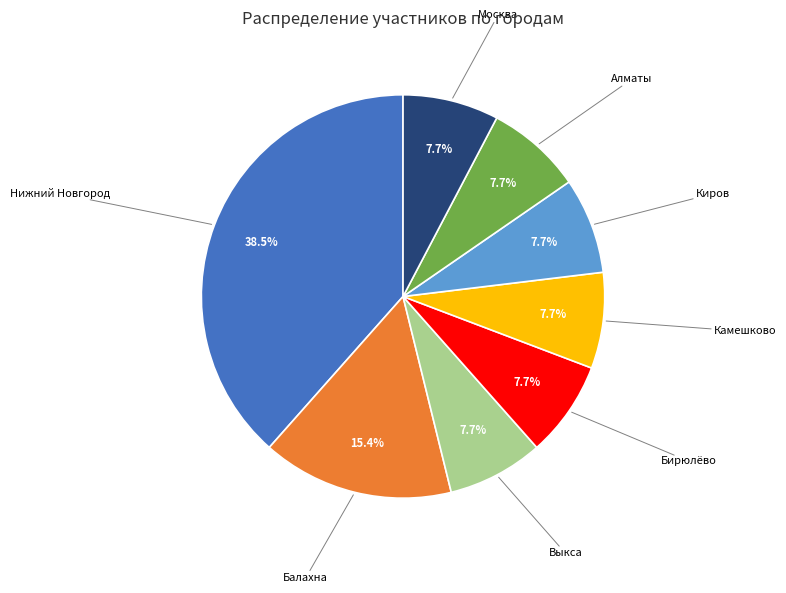

How many segments does this pie chart have?

8